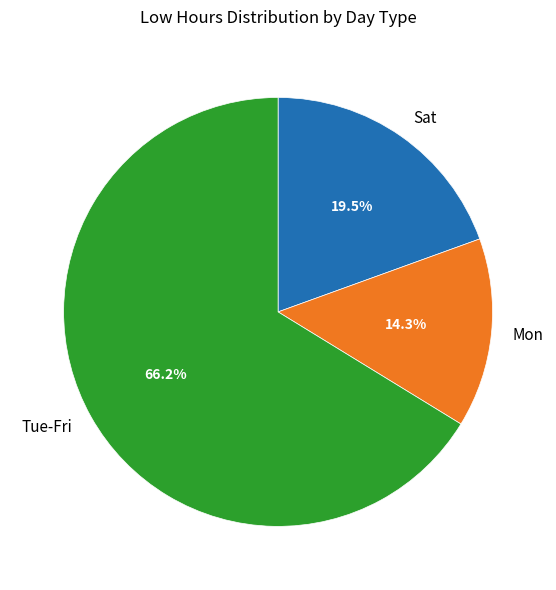

Do Sat and Mon together represent more than half of the pie?

No